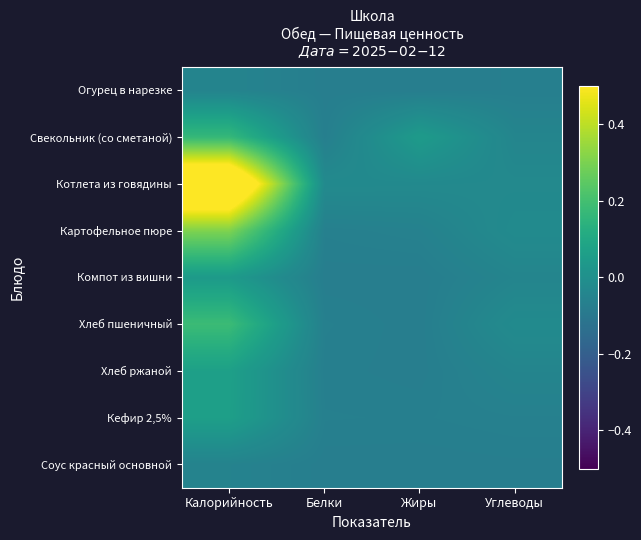

Which label corresponds to the largest value in the chart?

Калорийность